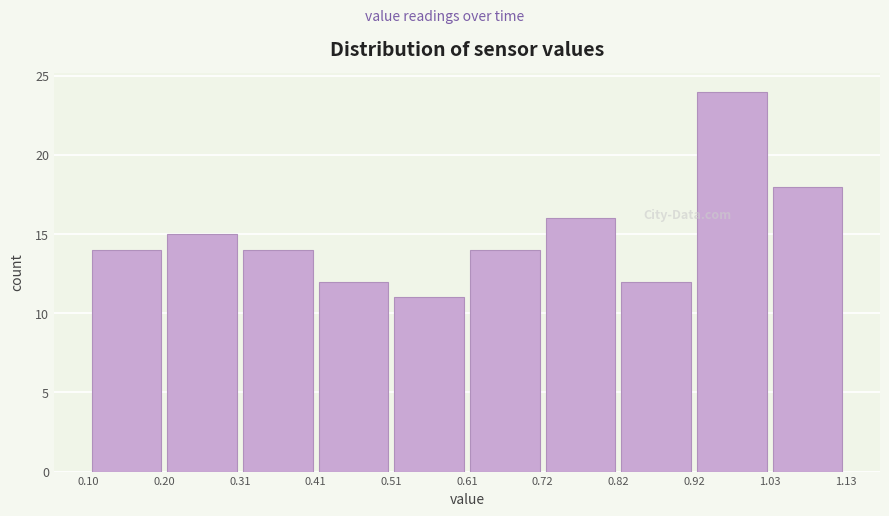

Reading left to right, list every bar in this chart as the range it spans on the x-axis followed by its height. The values are not printed on the chart, so give them approximately, as read against the axis.

0.10 to 0.20: 14
0.20 to 0.31: 15
0.31 to 0.41: 14
0.41 to 0.51: 12
0.51 to 0.61: 11
0.61 to 0.72: 14
0.72 to 0.82: 16
0.82 to 0.92: 12
0.92 to 1.03: 24
1.03 to 1.13: 18